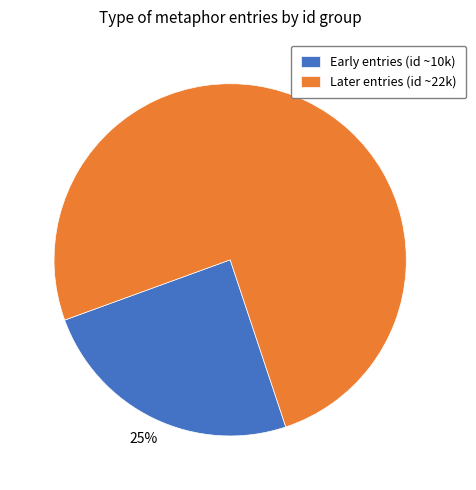

How many segments does this pie chart have?

2